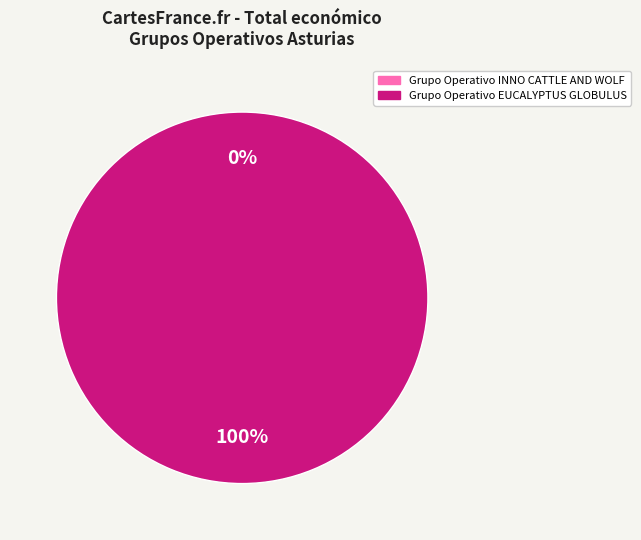

Does Grupo Operativo INNO CATTLE AND WOLF account for over 50% of the chart?

No